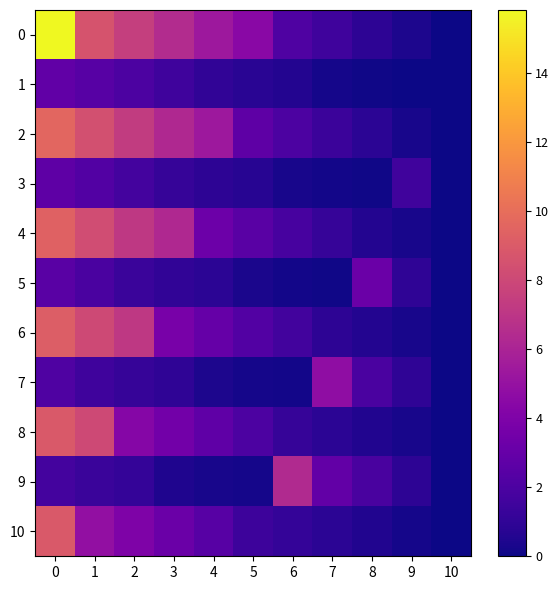

At 4, list the series in order from largest to smallest.

0, 2, 4, 6, 8, 10, 1, 3, 5, 7, 9